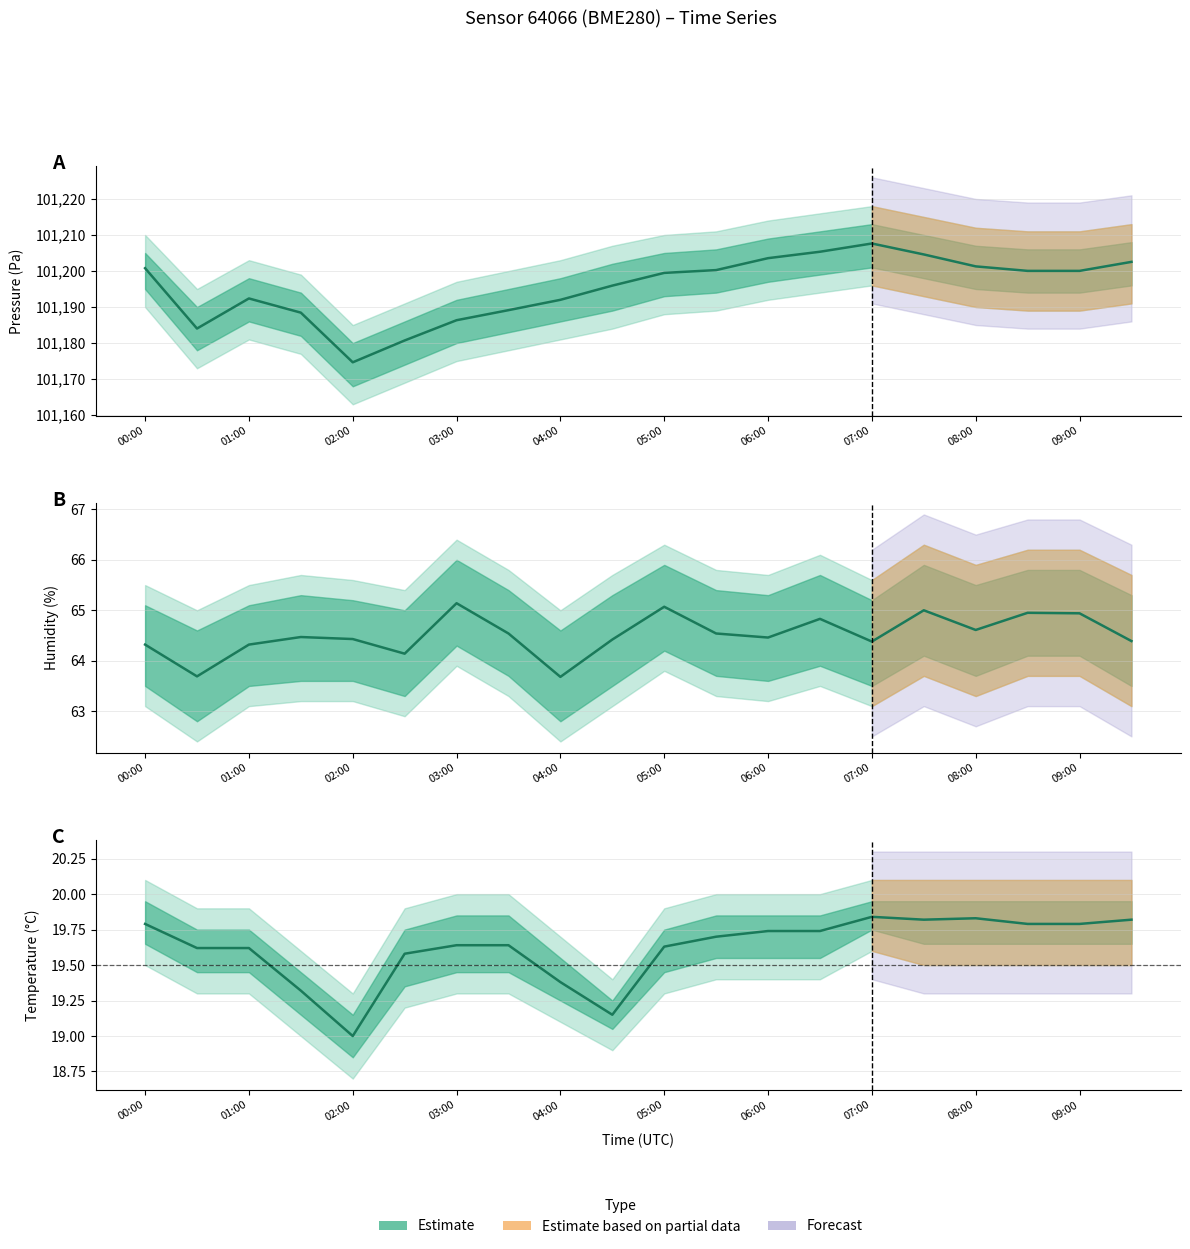

What is the total value across all series at 03:00?

101272.2